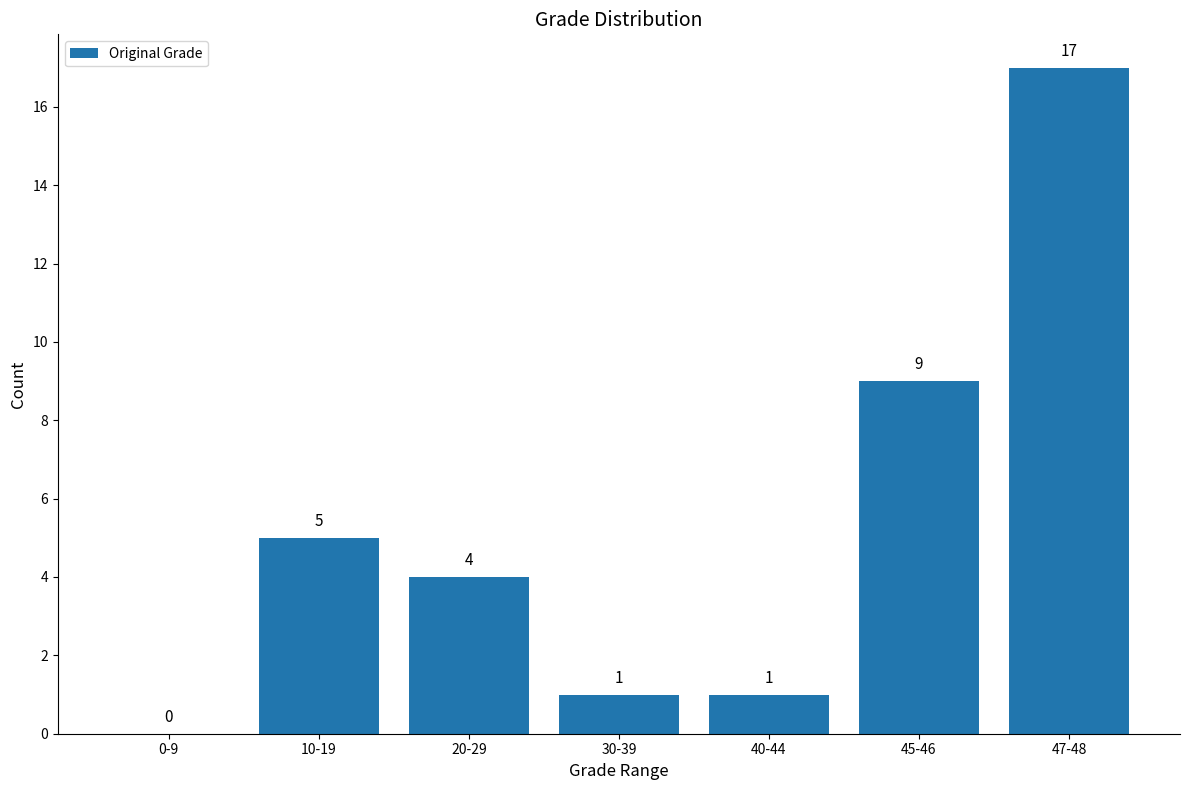

True or false: the data shows 0 at 0-9.

True